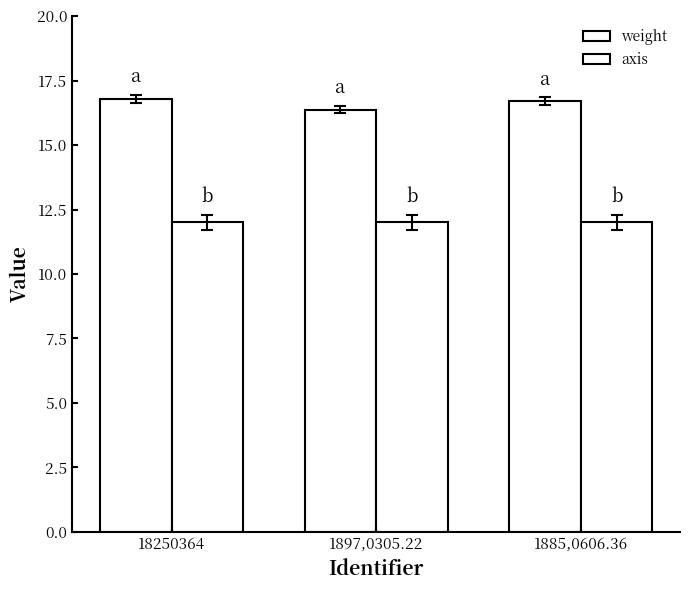

Rank the categories by axis value from lowest to highest.

18250364, 1897,0305.22, 1885,0606.36